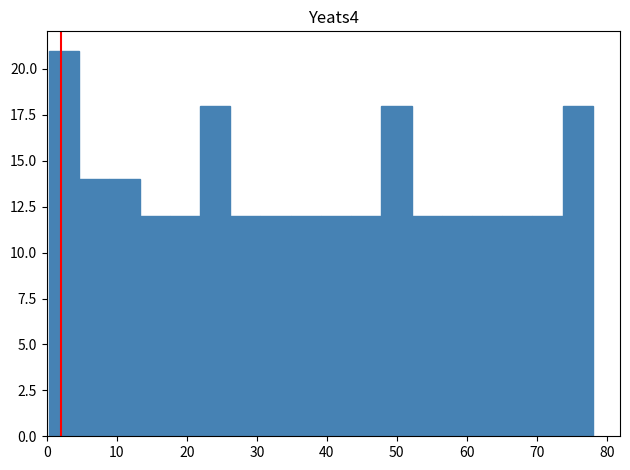

How tall is the bar that spans 74 to 78 on the x-axis? Neither the bar edges nor the heights are printed on the chart, so give them approximately, as read against the axes.

18